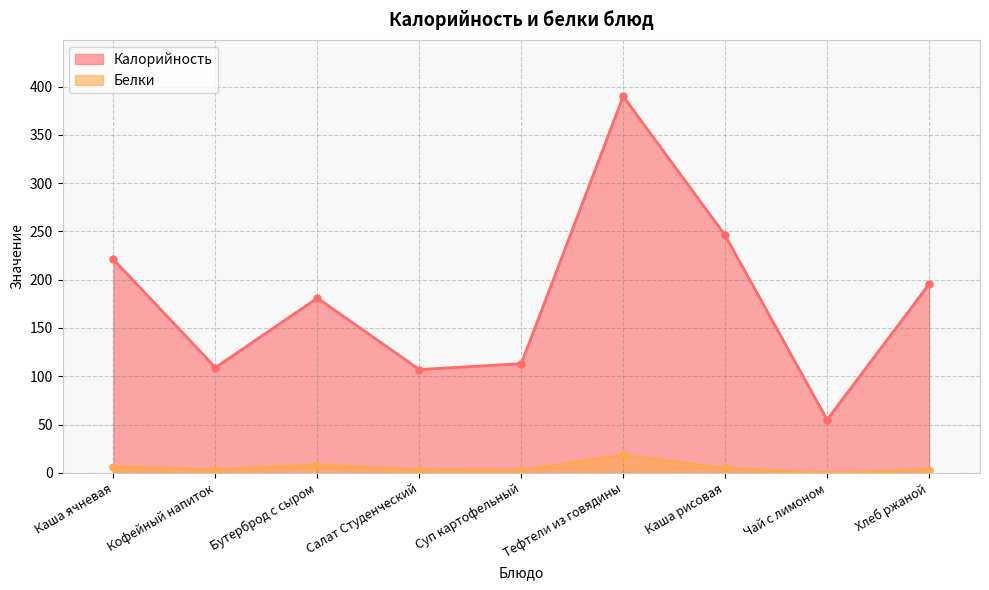

Rank the series at Чай с лимоном from highest to lowest value.

Калорийность, Белки